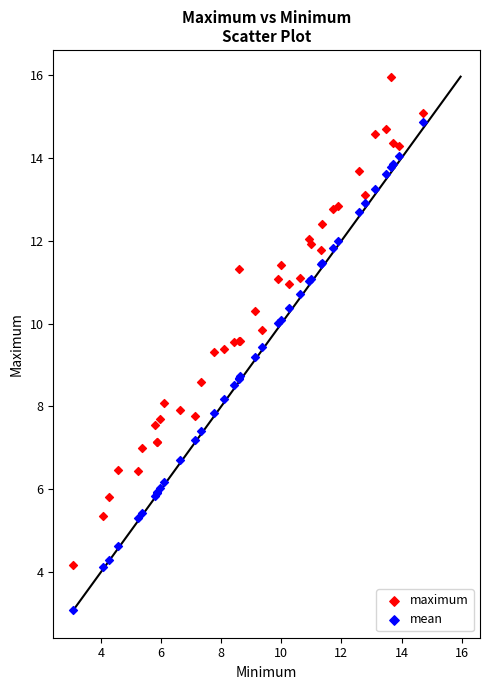

Which series reaches the maximum Y coordinate?

maximum